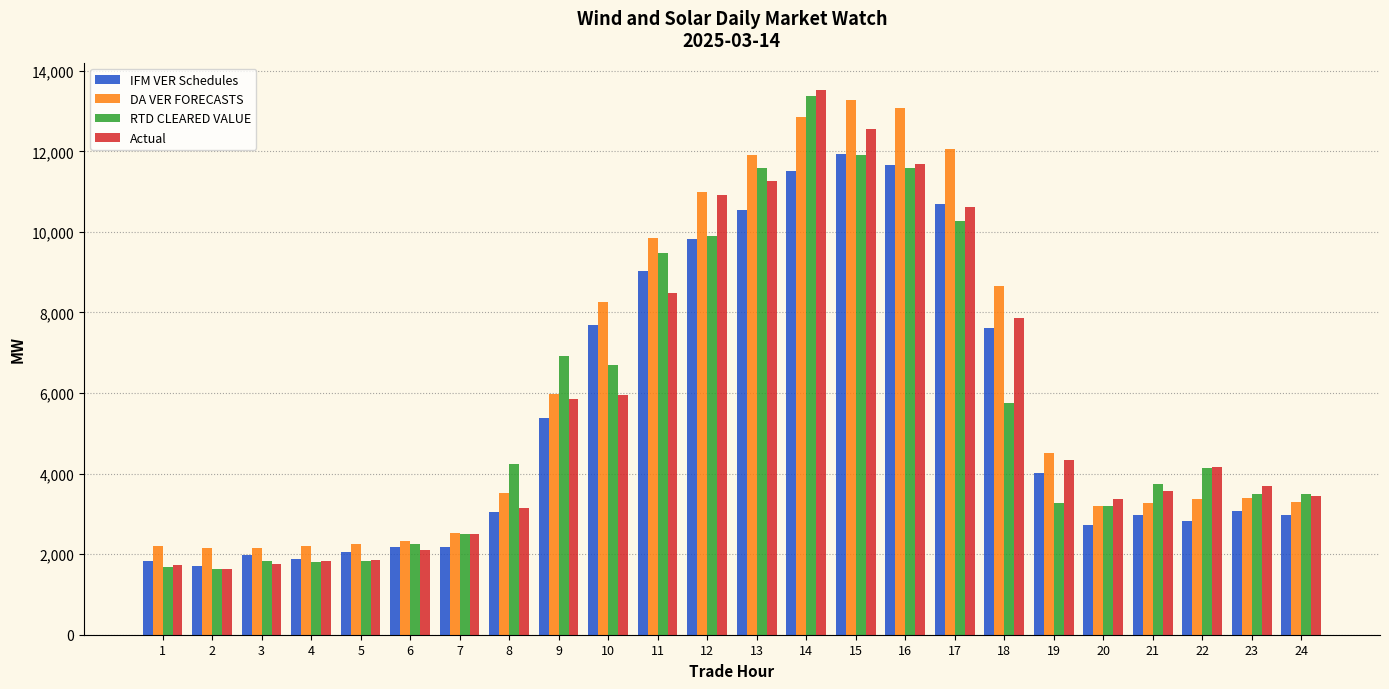

Count the number of data series in this chart.

4